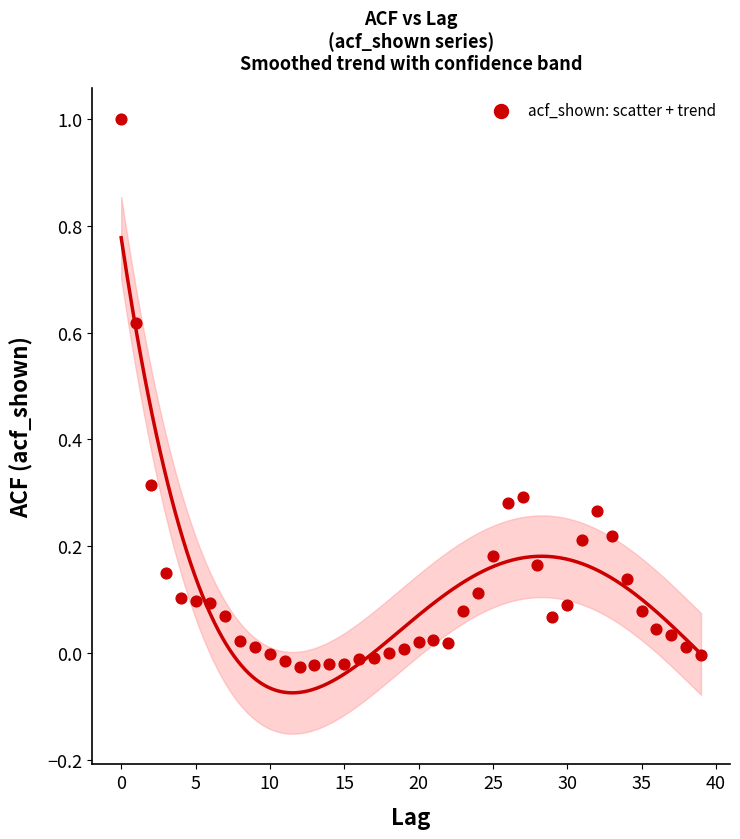

What is the range of Y values (max minus min)?

1.0